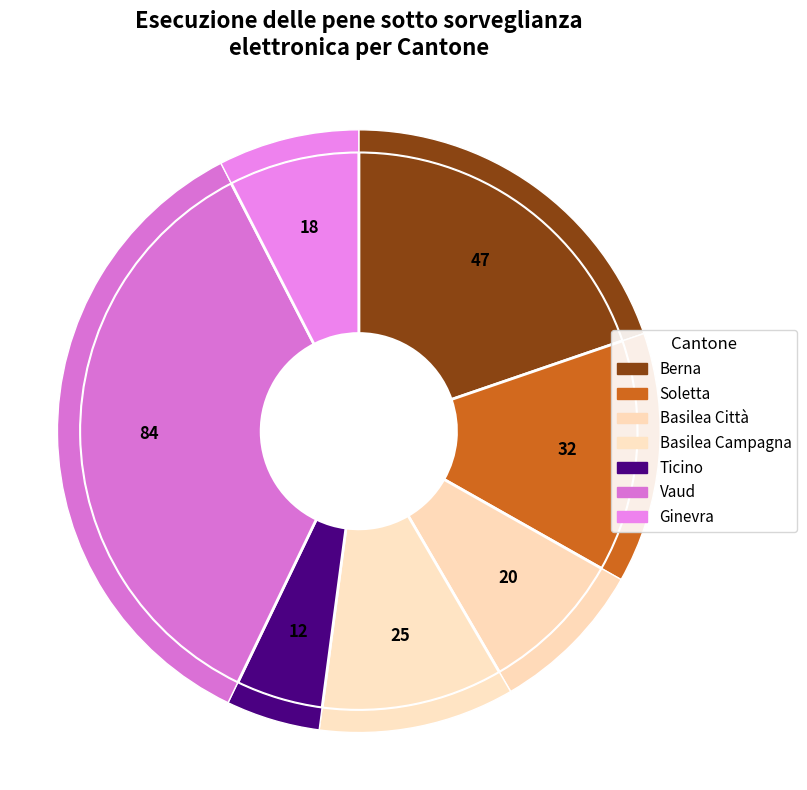

How much of the chart is everything except Ticino?

95.0%